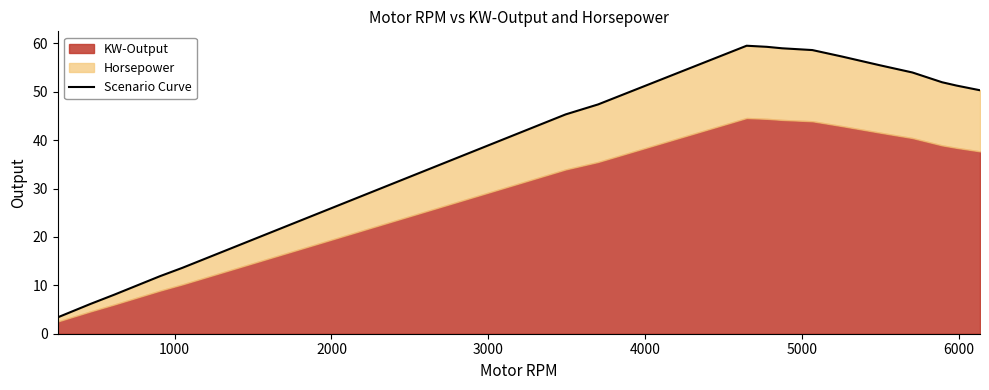

What is the value of the 18th point from the left?

35.5